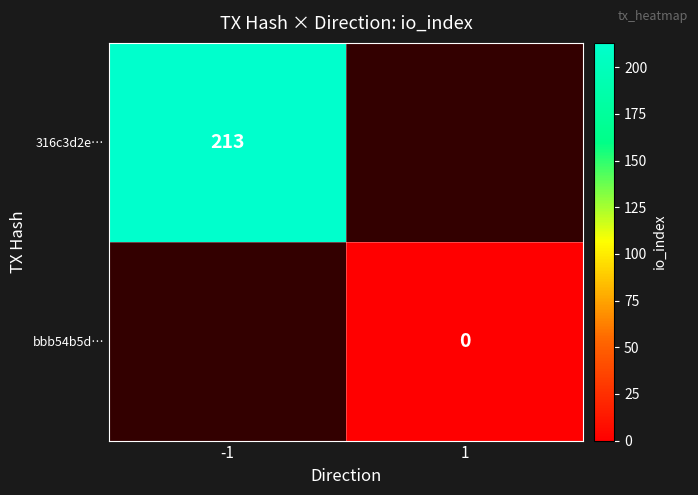

Which category has the highest value across all series?

-1